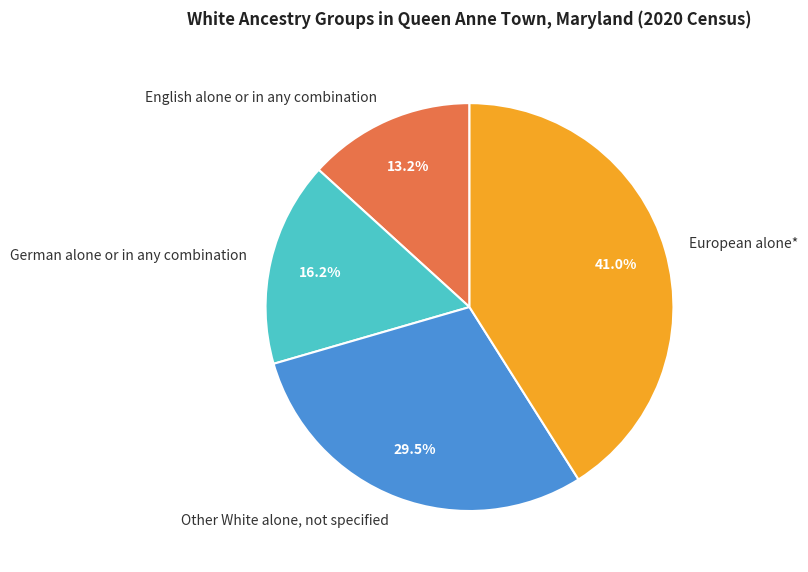

What is the largest slice in the pie chart?

European alone*